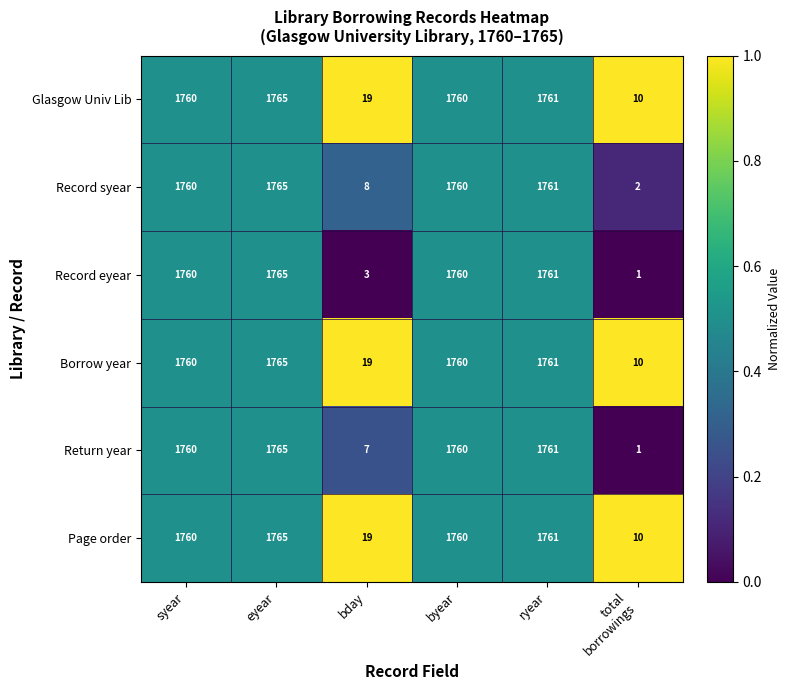

What is the highest value of the Glasgow Univ Lib series?

1765